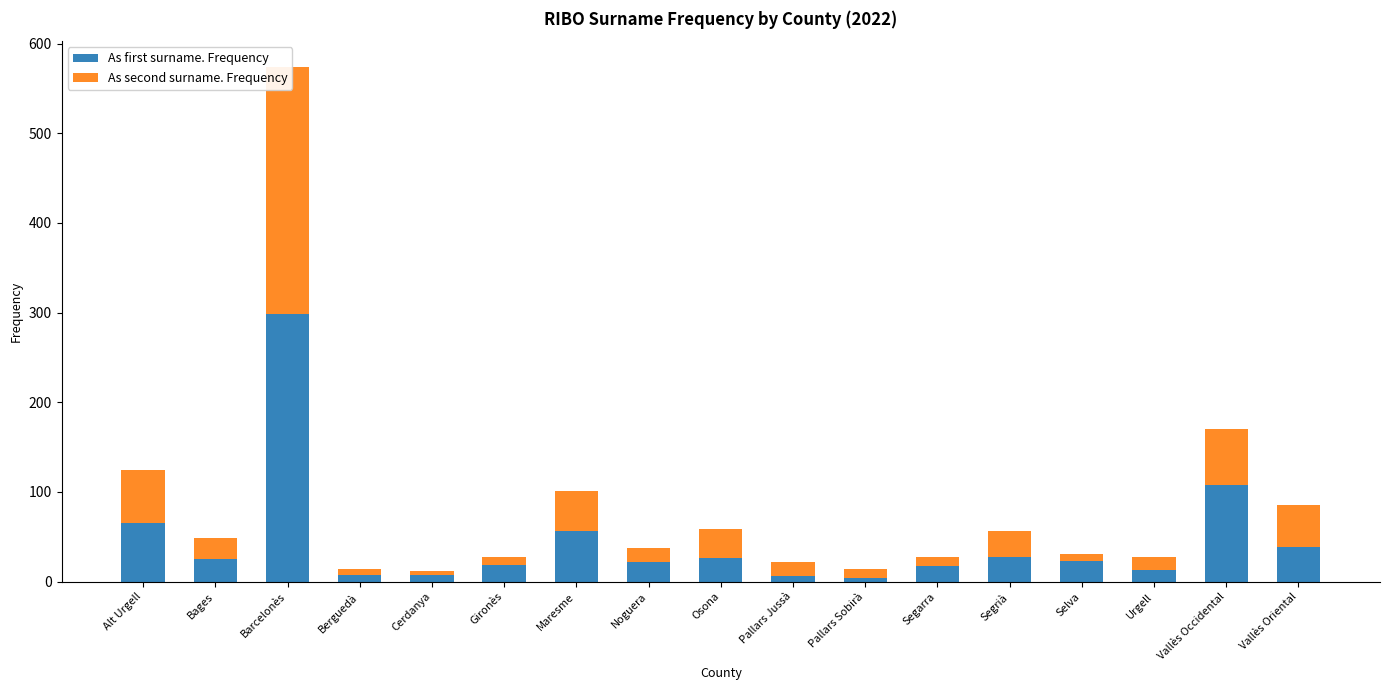

Reading right to left, what are all the values shown in this chart?

As first surname. Frequency: 39	108	13	23	28	17	4	6	26	22	56	18	7	7	299	25	65
As second surname. Frequency: 47	62	14	8	29	10	10	16	33	16	45	9	5	7	275	24	60